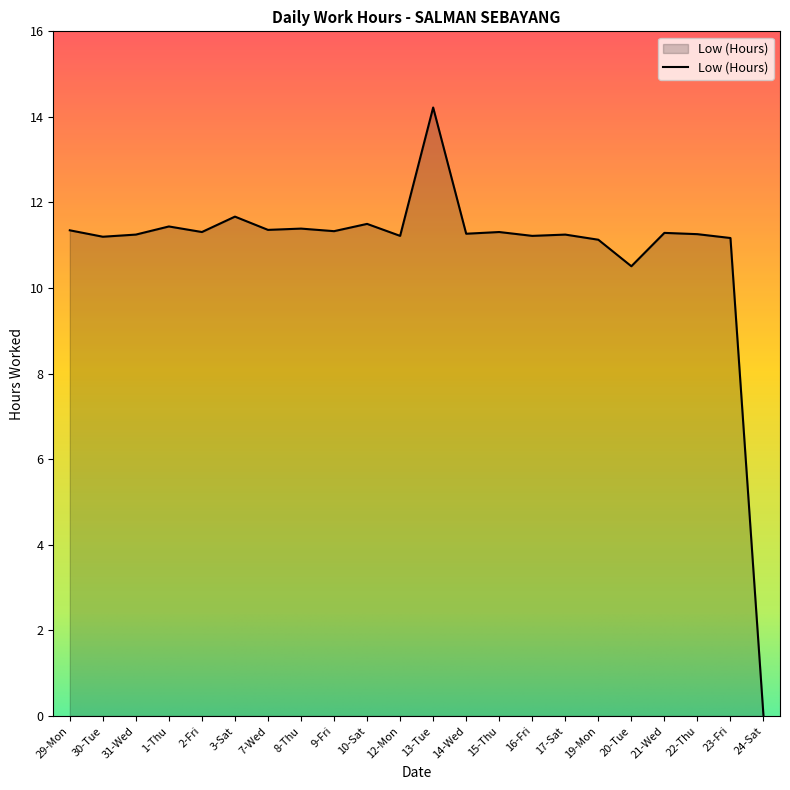

What is the maximum value shown in the chart?

14.2